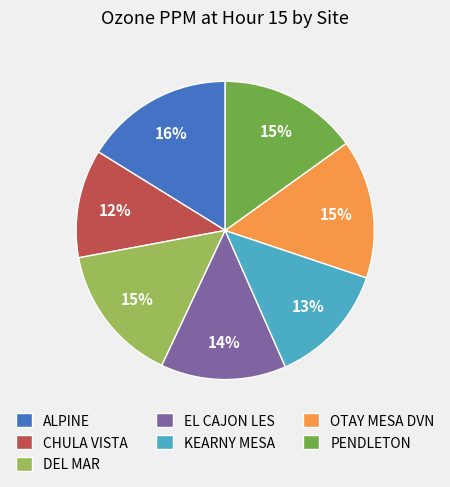

True or false: ALPINE accounts for 16% of the total.

True